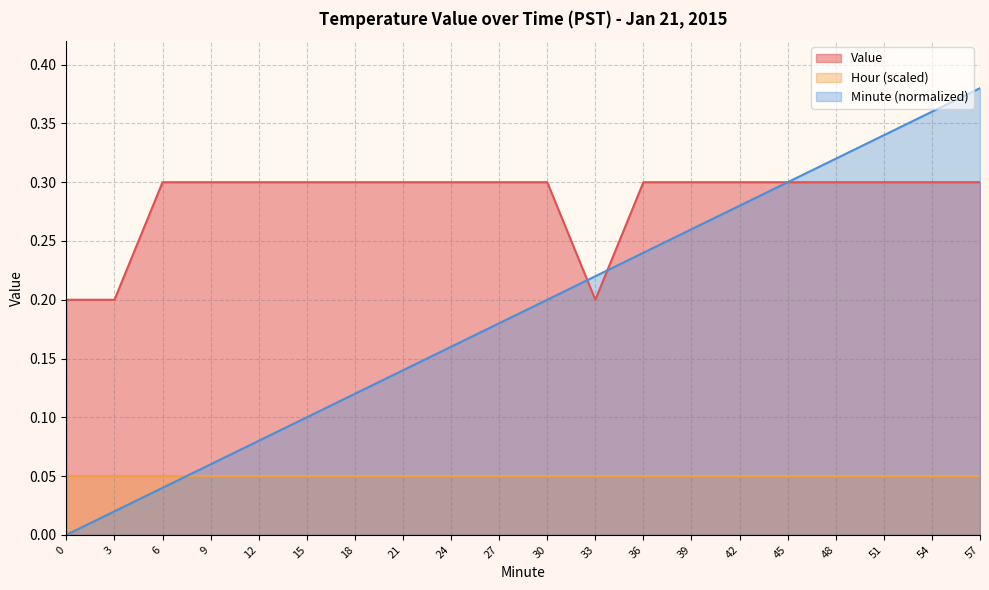

Between 45 and 51, which is larger?

51